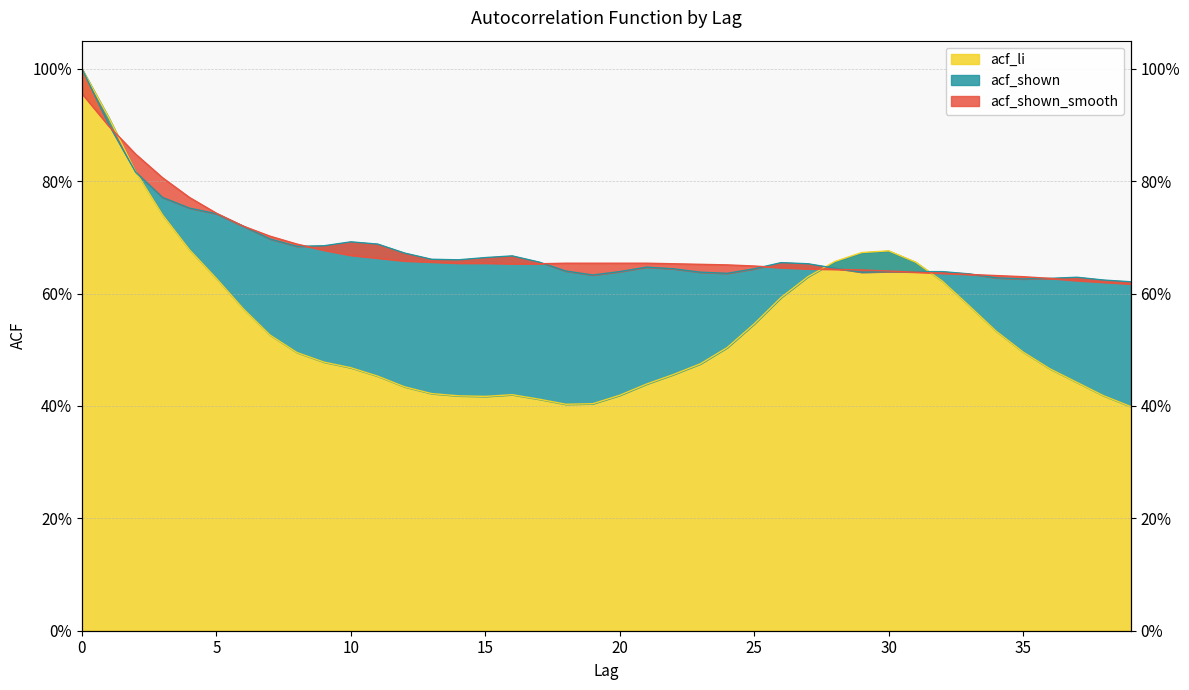

True or false: acf_shown and acf_shown_smooth intersect in this chart.

True